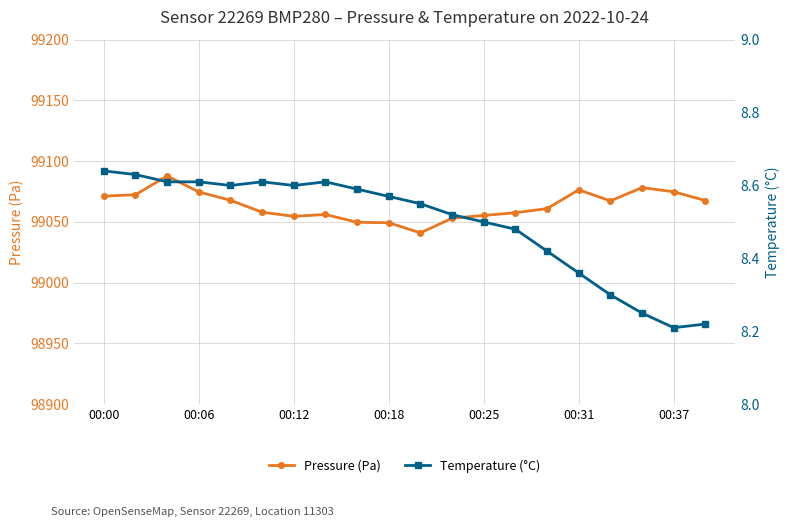

Is it true that Pressure (Pa) equals 99076.4 at 00:31?

True